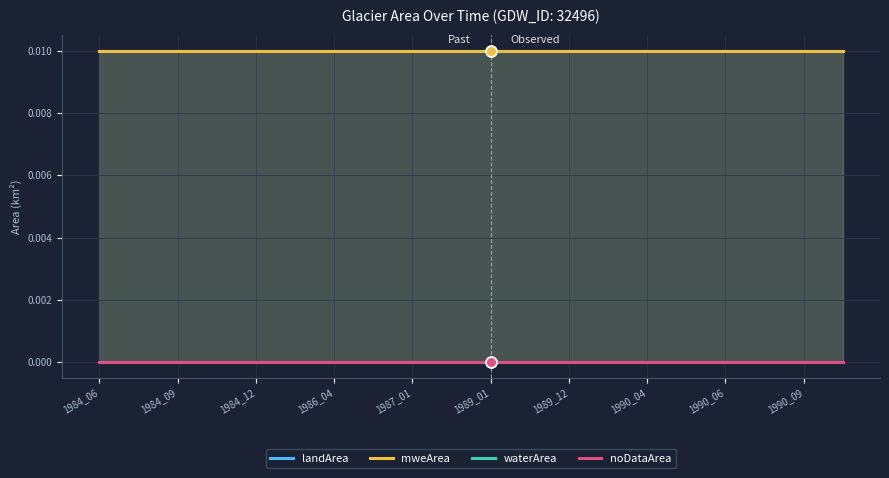

Which series reaches the minimum Y coordinate?

waterArea